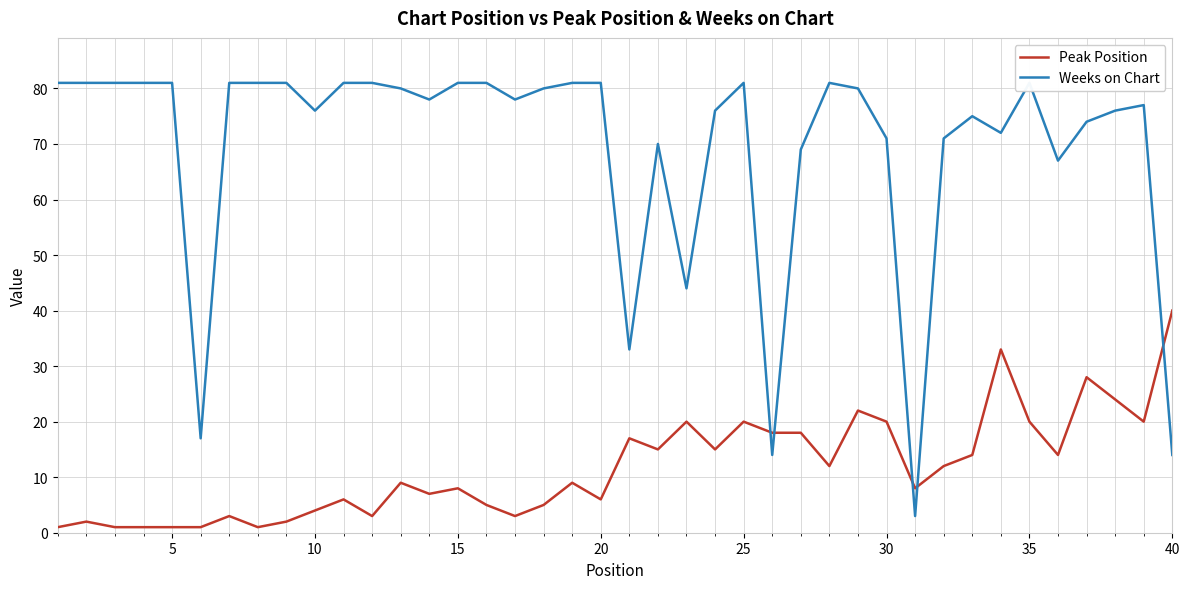

List the series in order of their overall mean, lowest first.

Peak Position, Weeks on Chart